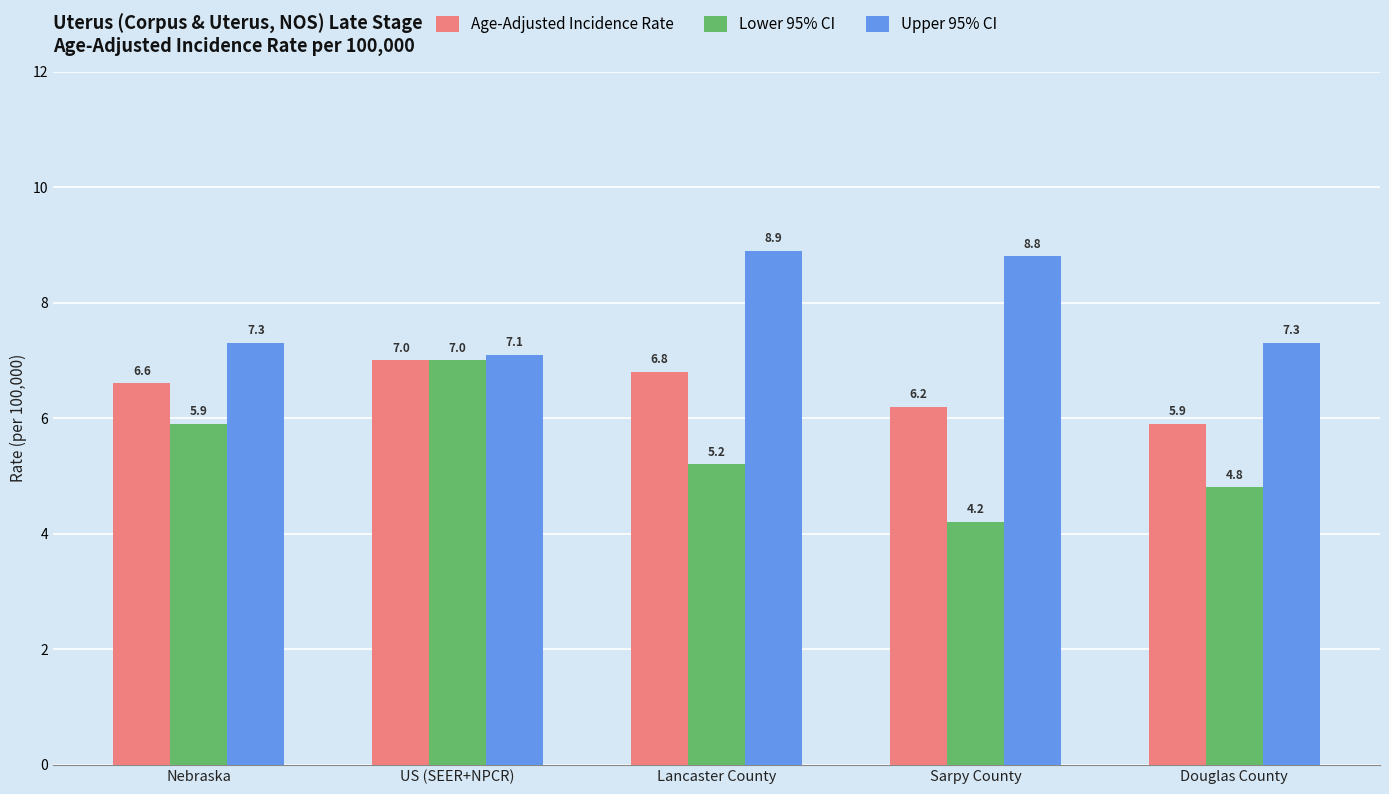

Which series has the widest spread of values?

Lower 95% CI